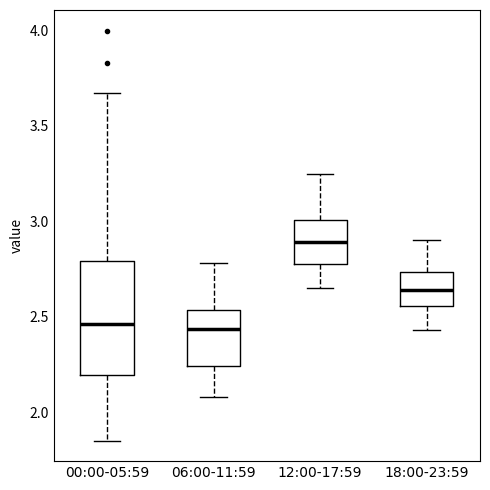

Reading left to right, read every box against the y-axis: the position of its median line, the range the box covers, and the ends of its whiskers. The values are not printed on the chart, so give them approximately, as read against the axis.

00:00-05:59: median 2.45, box 2.20 to 2.80, whiskers 1.85 to 3.65
06:00-11:59: median 2.45, box 2.25 to 2.55, whiskers 2.10 to 2.80
12:00-17:59: median 2.90, box 2.80 to 3.00, whiskers 2.65 to 3.25
18:00-23:59: median 2.65, box 2.55 to 2.75, whiskers 2.45 to 2.90